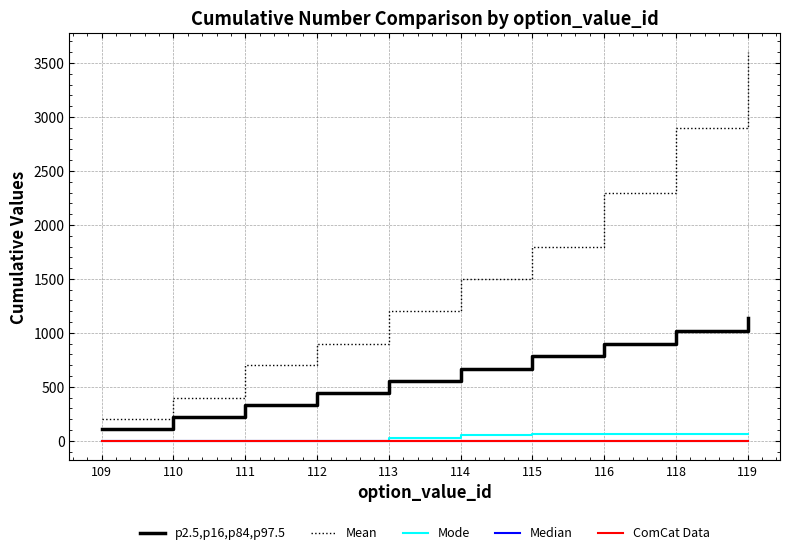

Does the chart display data point markers on the line(s)?

No